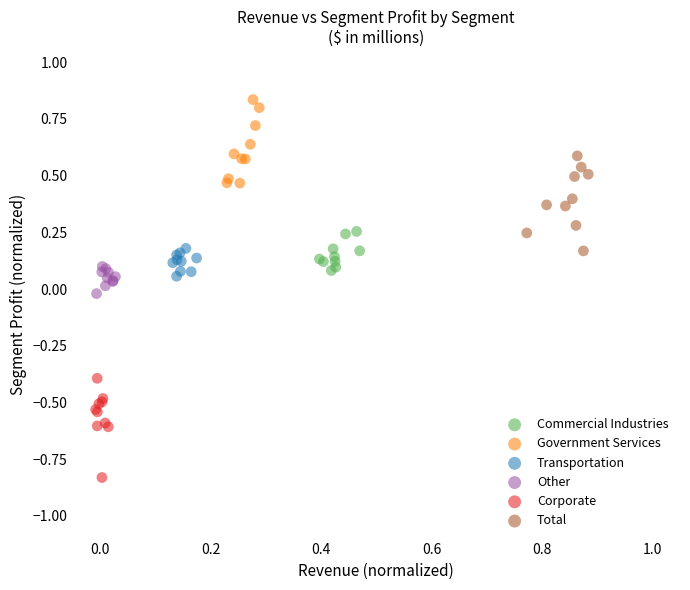

Which series reaches the maximum Y coordinate?

Government Services